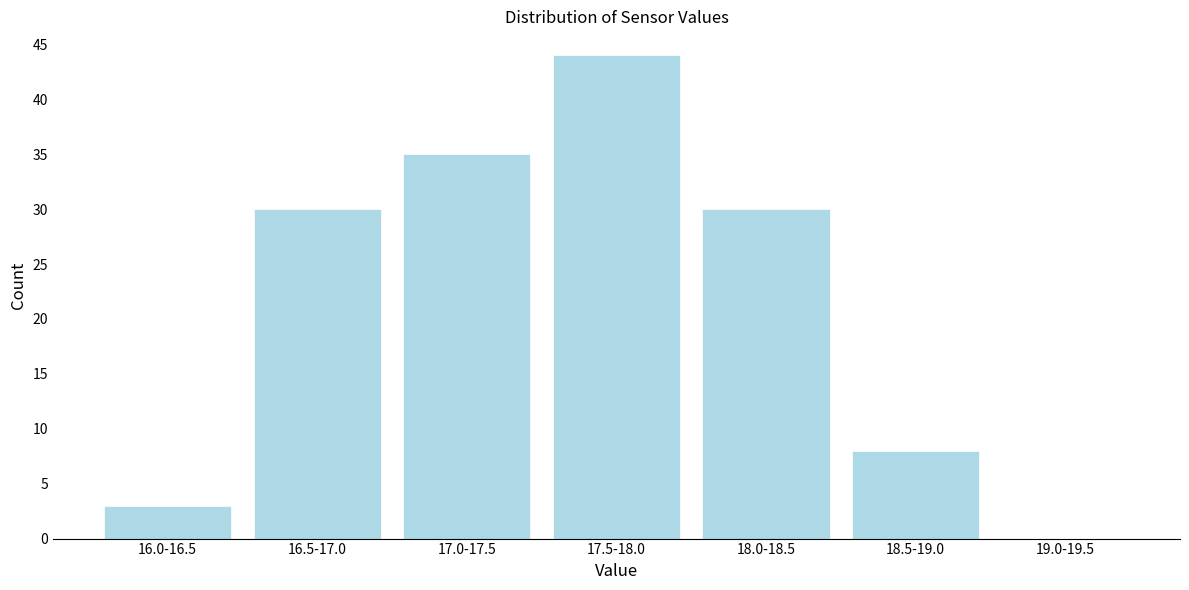

Reading left to right, list all the values displayed in this chart.

16.0-16.5=3	16.5-17.0=30	17.0-17.5=35	17.5-18.0=44	18.0-18.5=30	18.5-19.0=8	19.0-19.5=0